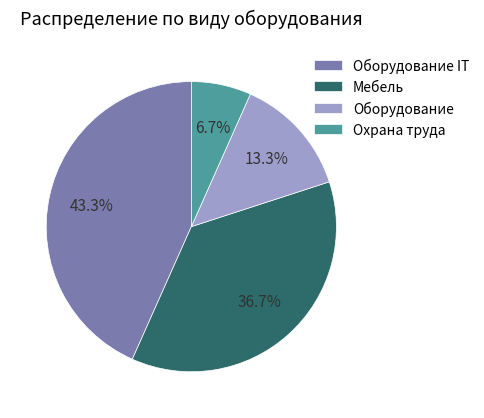

Which has a higher value, Оборудование or Охрана труда?

Оборудование